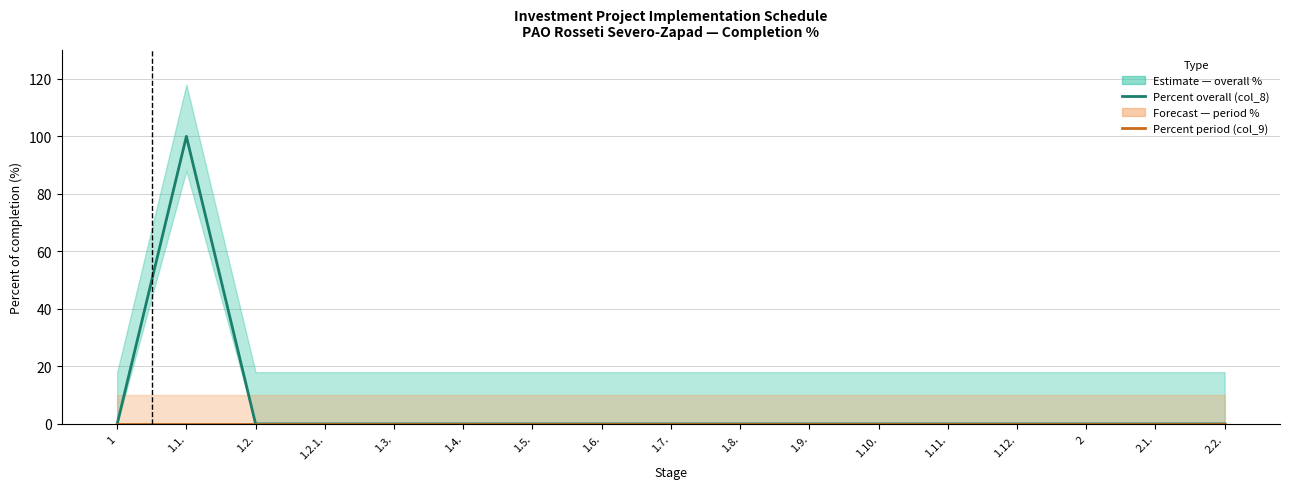

True or false: Percent period (col_9) and Percent overall (col_8) cross at least once.

False